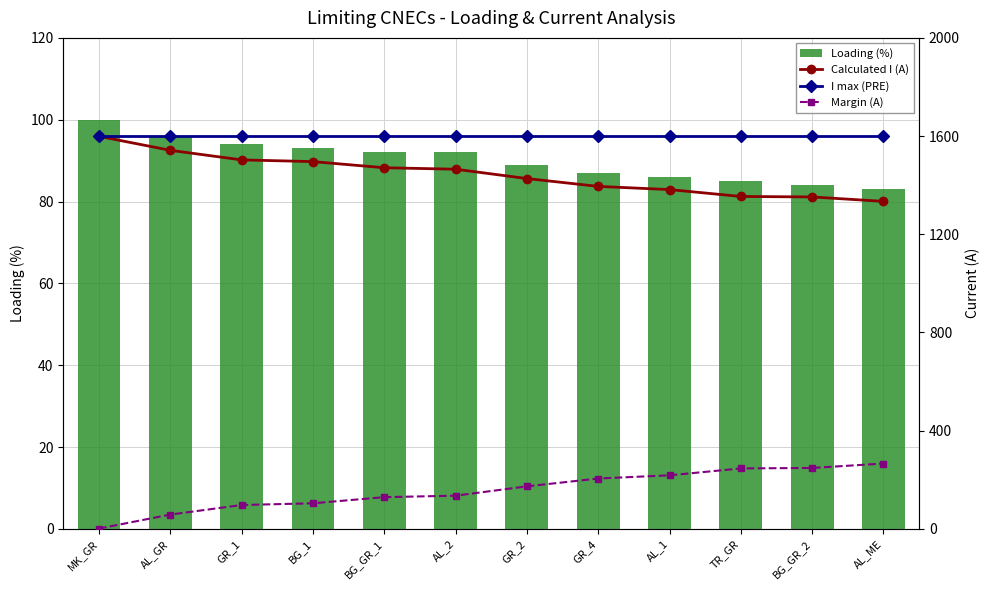

What is the difference between the Margin (A) values at GR_4 and GR_1?

108